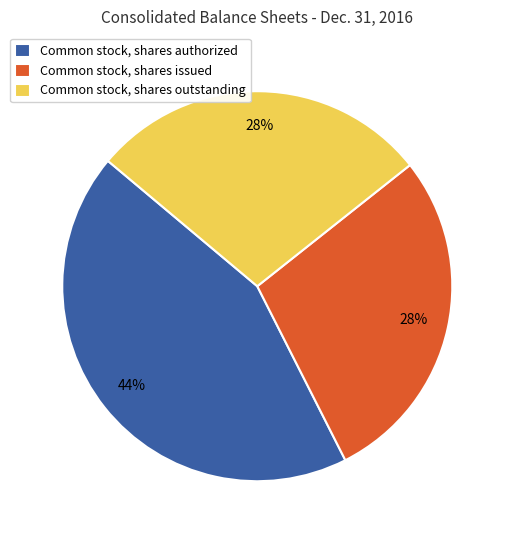

Which slice is the largest?

Common stock, shares authorized